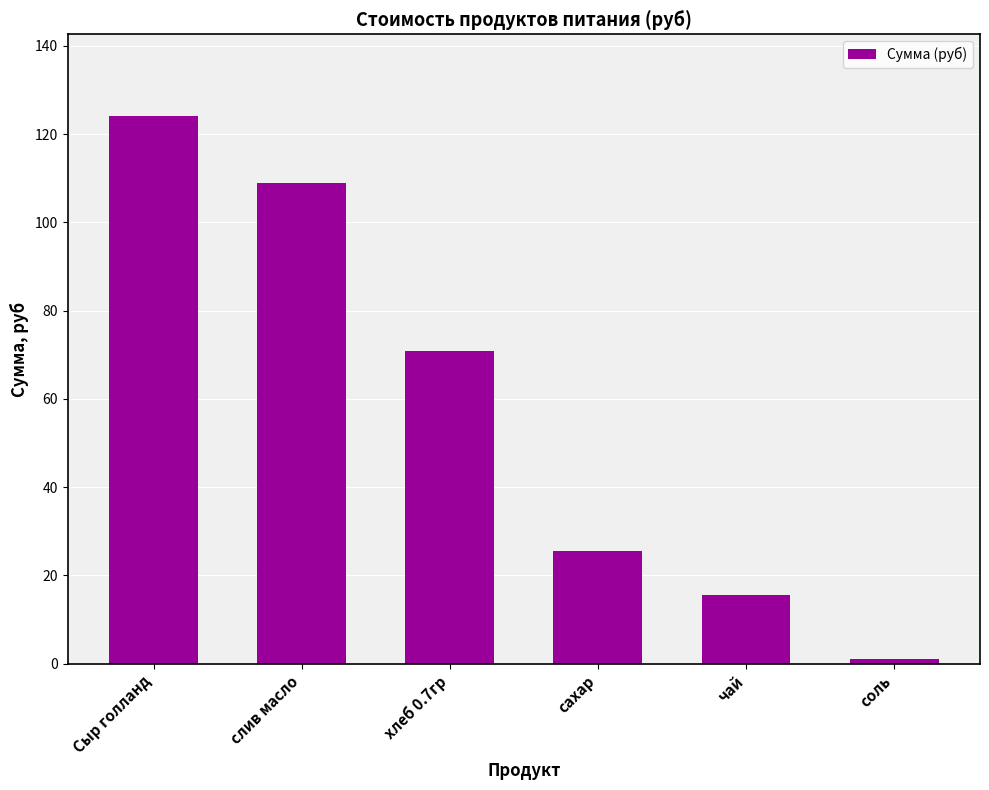

Which has a higher value, хлеб 0.7гр or сахар?

хлеб 0.7гр